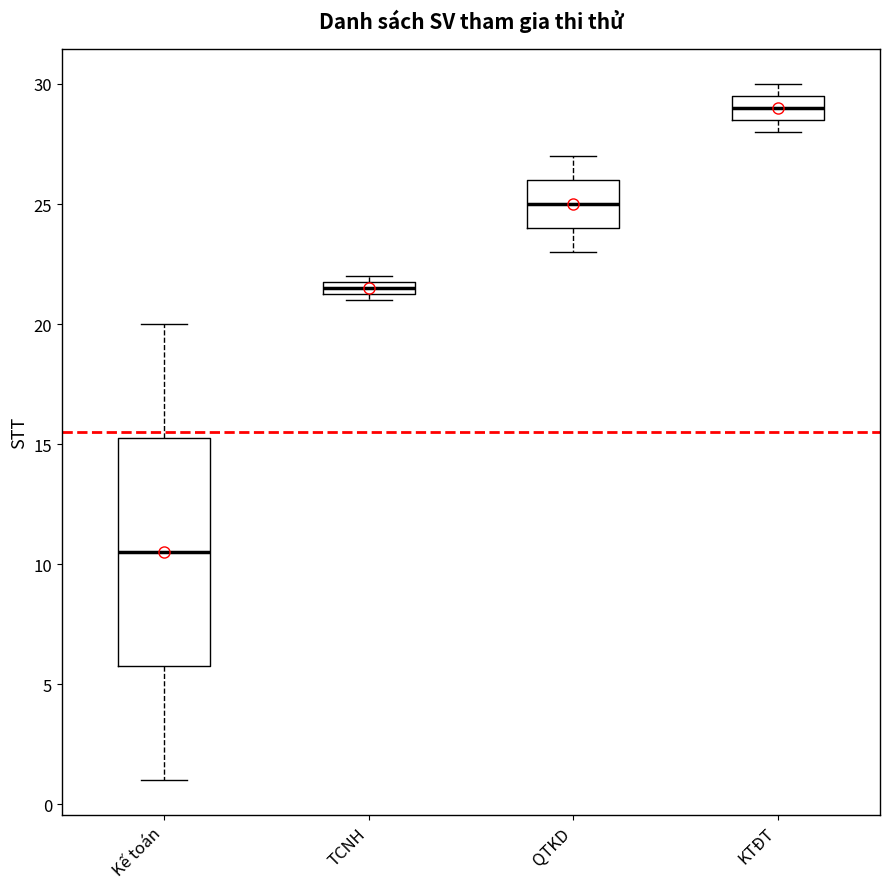

Where is the lower edge of the box for Kế toán on the y-axis? The values are not printed on the chart, so give them approximately, as read against the axis.

6.0